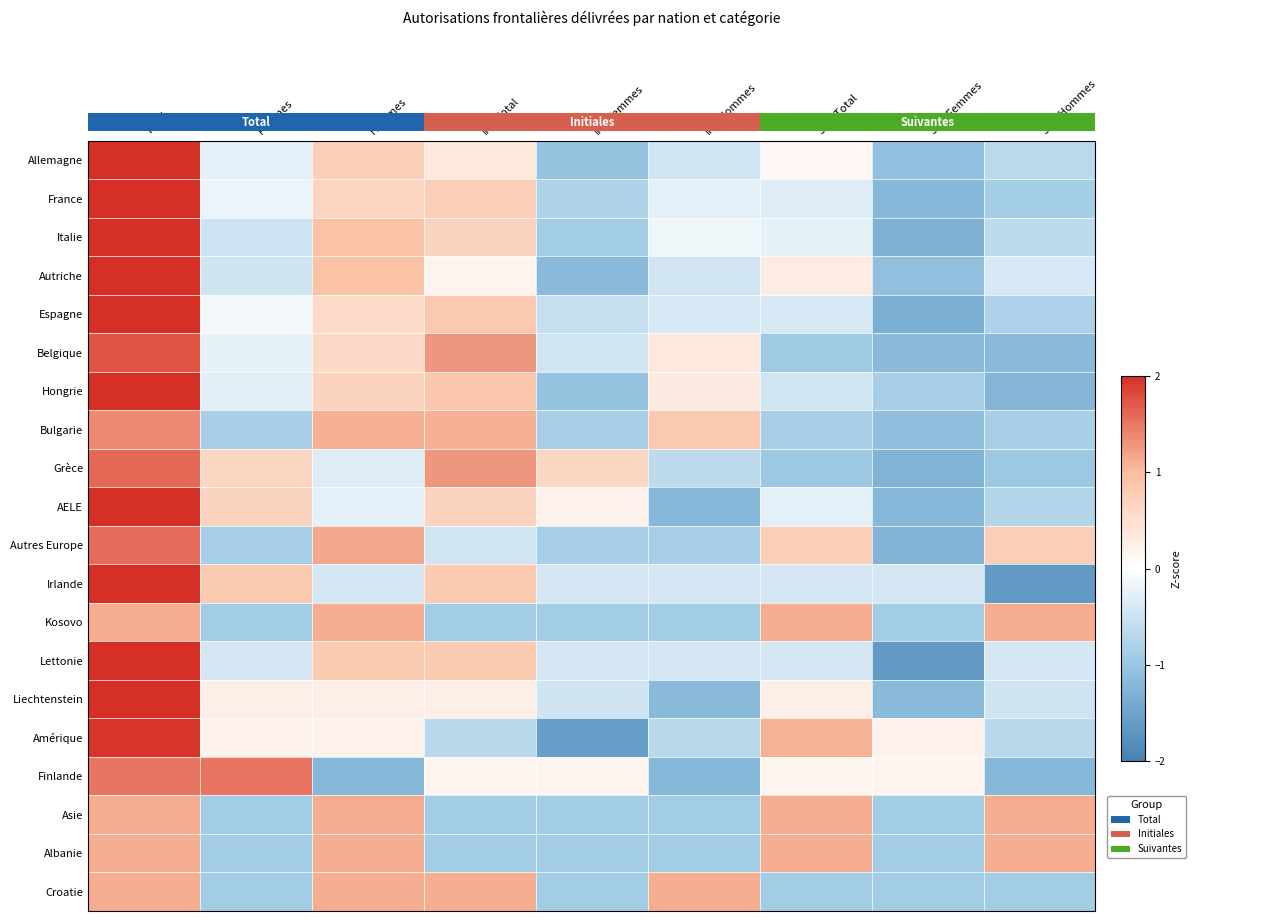

At which label does Italie first exceed 0?

Total